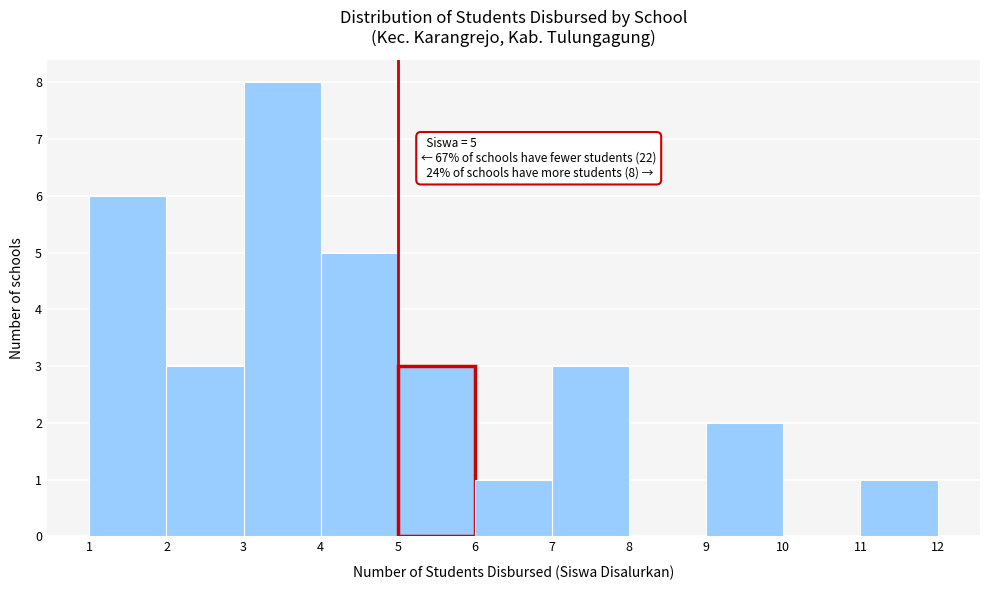

Over which range of the x-axis is the bar tallest?

3 to 4